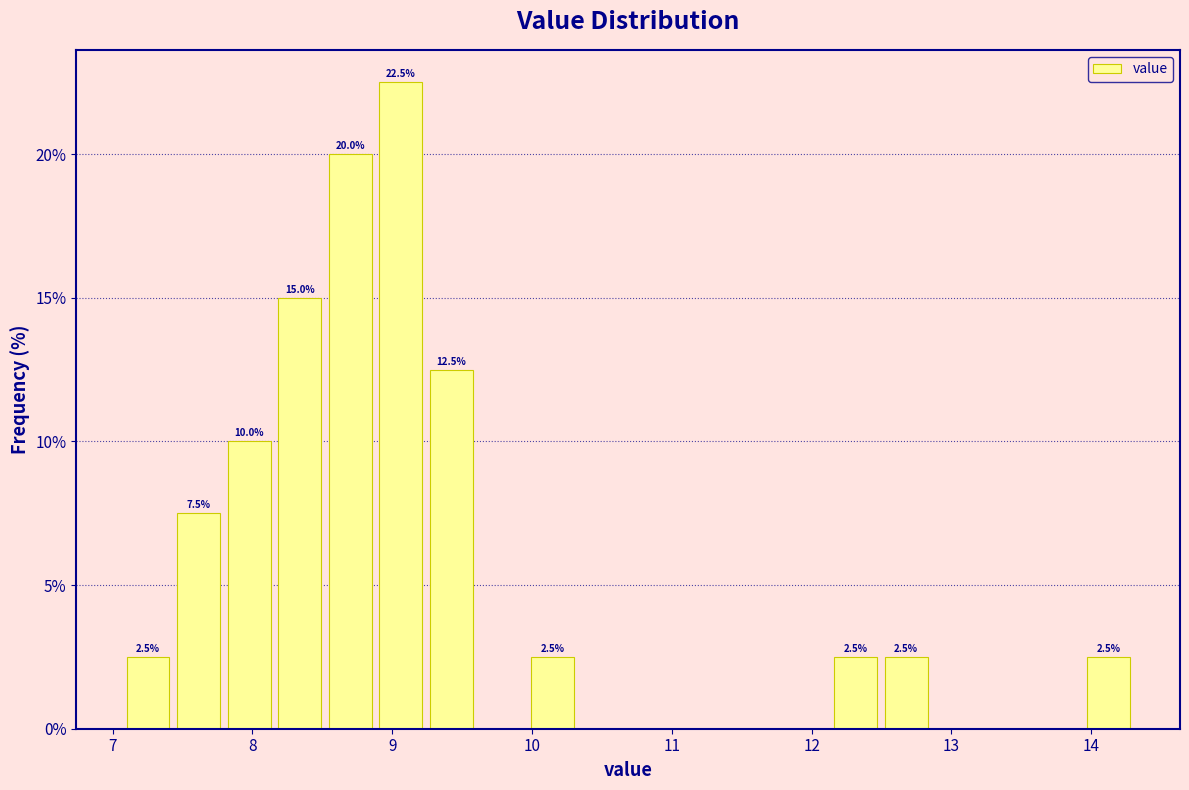

Around what value on the x-axis is the tallest bar? Give the approximate position of its centre, as read against the axis.

9.1